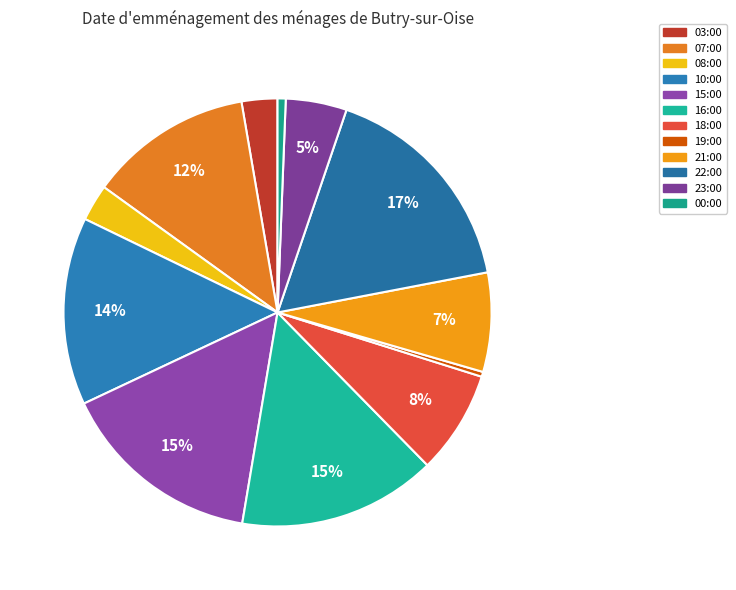

Rank the categories by value from lowest to highest.

19:00, 00:00, 03:00, 08:00, 23:00, 21:00, 18:00, 07:00, 10:00, 16:00, 15:00, 22:00